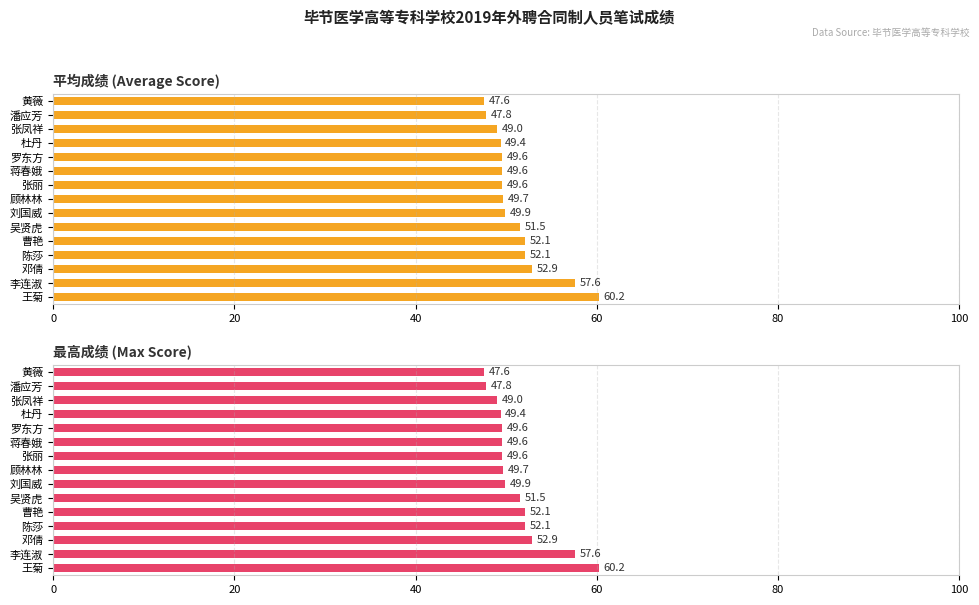

Is the value of Average Score at 李连淑 greater than the value of Max Score at 刘国威?

Yes